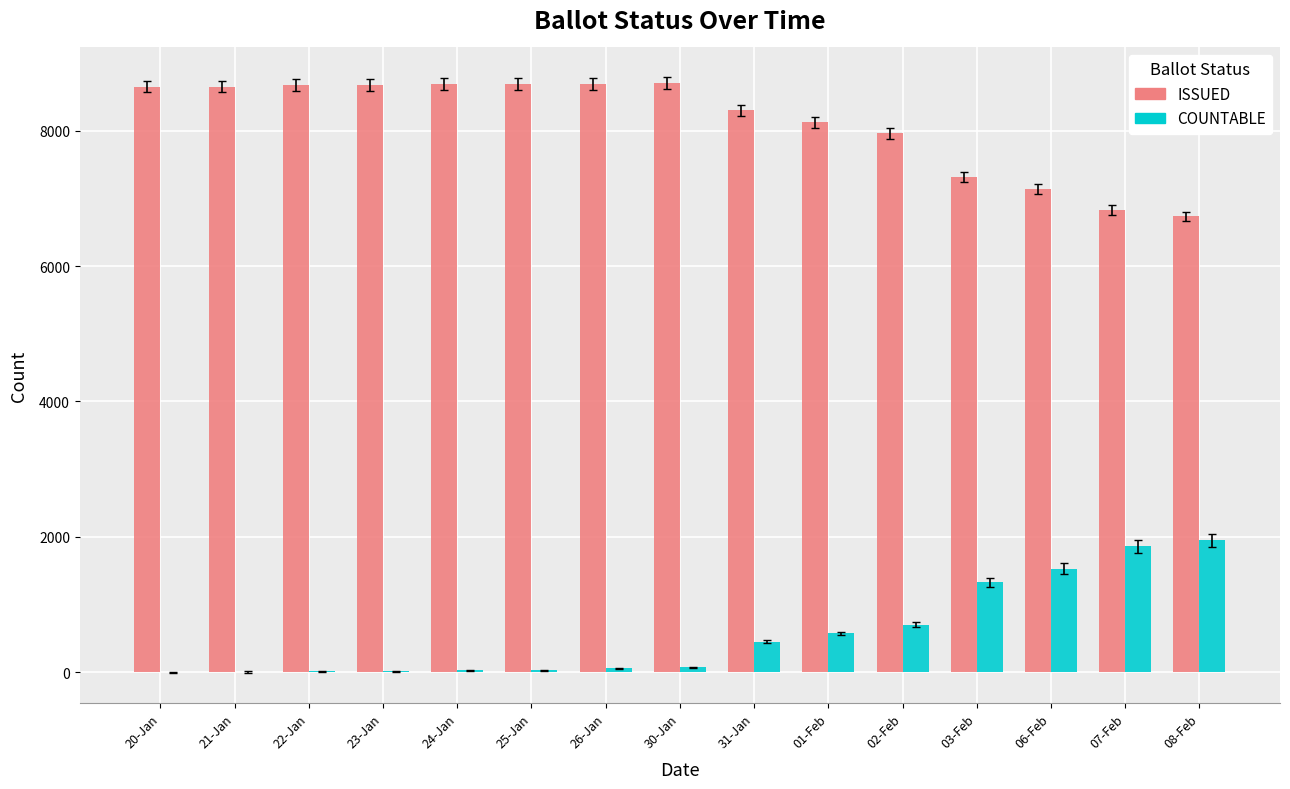

What is the greatest value displayed?

8700